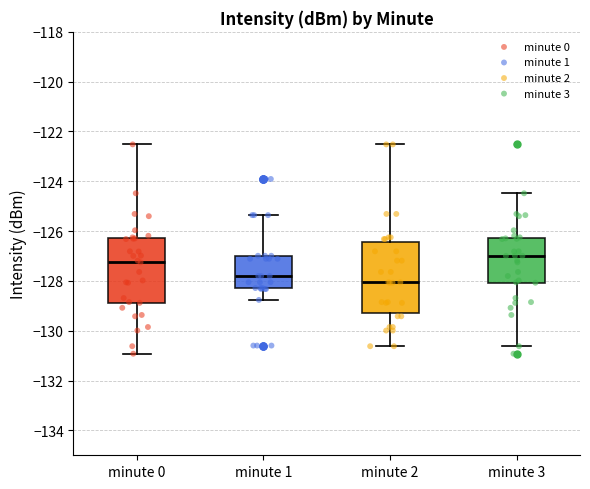

Which box is the tallest, from its lower edge to its upper edge?

minute 2